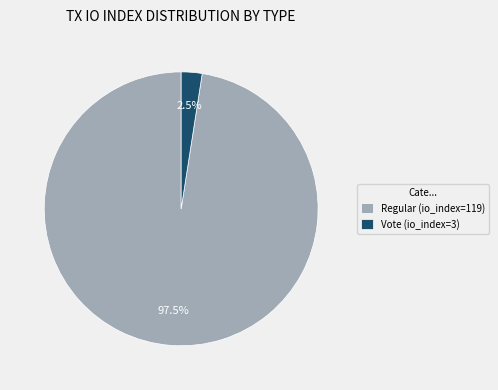

To the nearest percent, what is the combined percentage of Vote (io_index=3) and Regular (io_index=119)?

100%